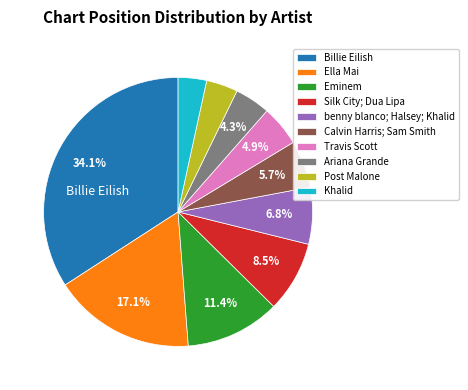

How many slices are in this pie chart?

10